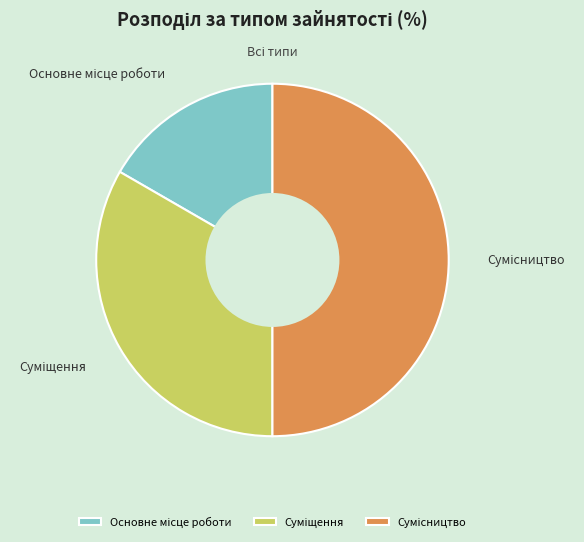

To the nearest percent, what is the average slice percentage?

33%